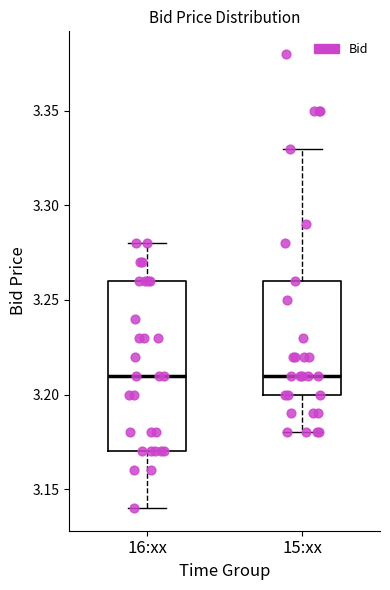

Comparing the boxes themselves (not the whiskers), which one is the tallest?

16:xx